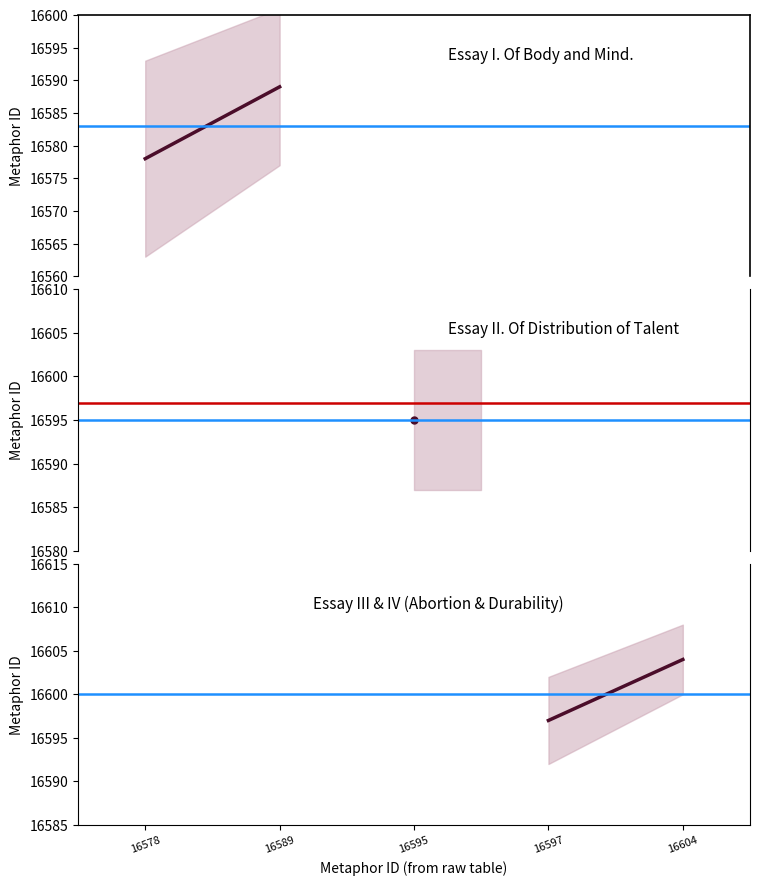

How many lines are shown in the chart?

2